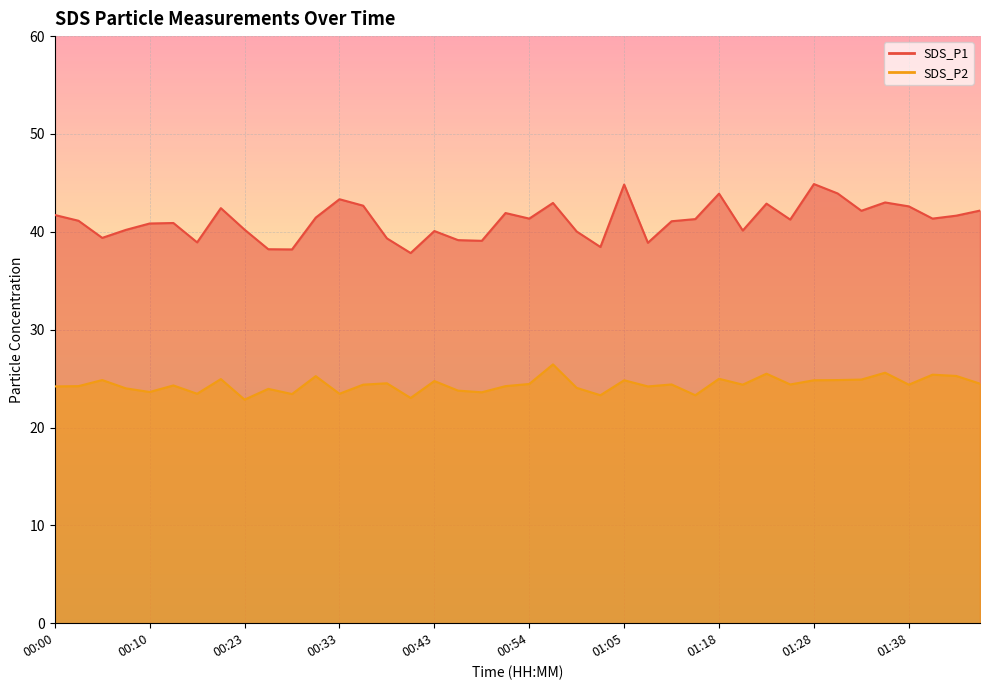

At which label is SDS_P1 closest to 41?

01:13